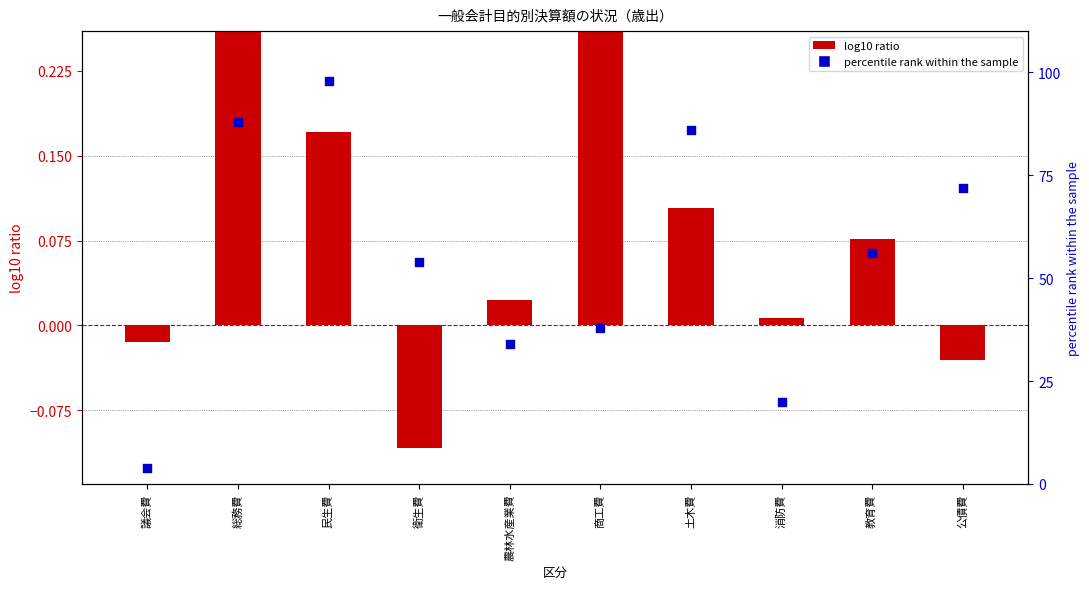

Which has a higher value, 衛生費 or 民生費?

民生費